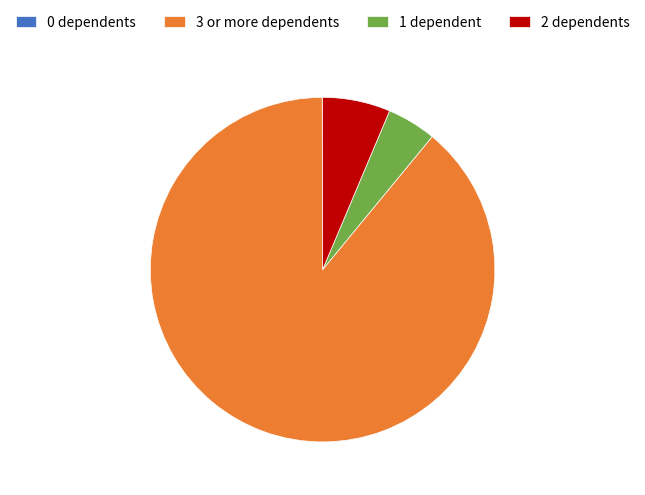

Which slice is the largest?

3 or more dependents